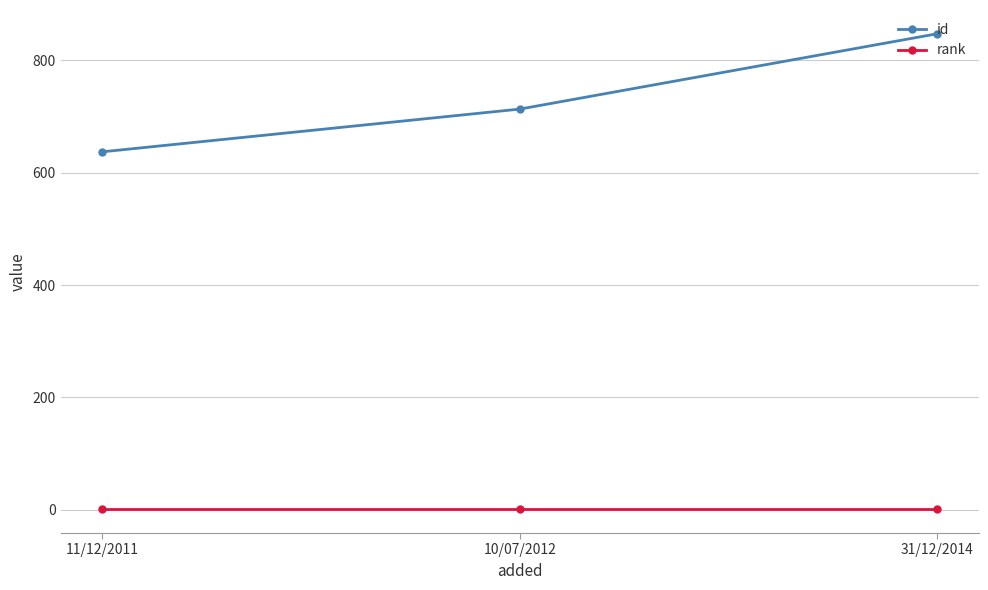

Is the value of rank at 11/12/2011 greater than the value of id at 11/12/2011?

No